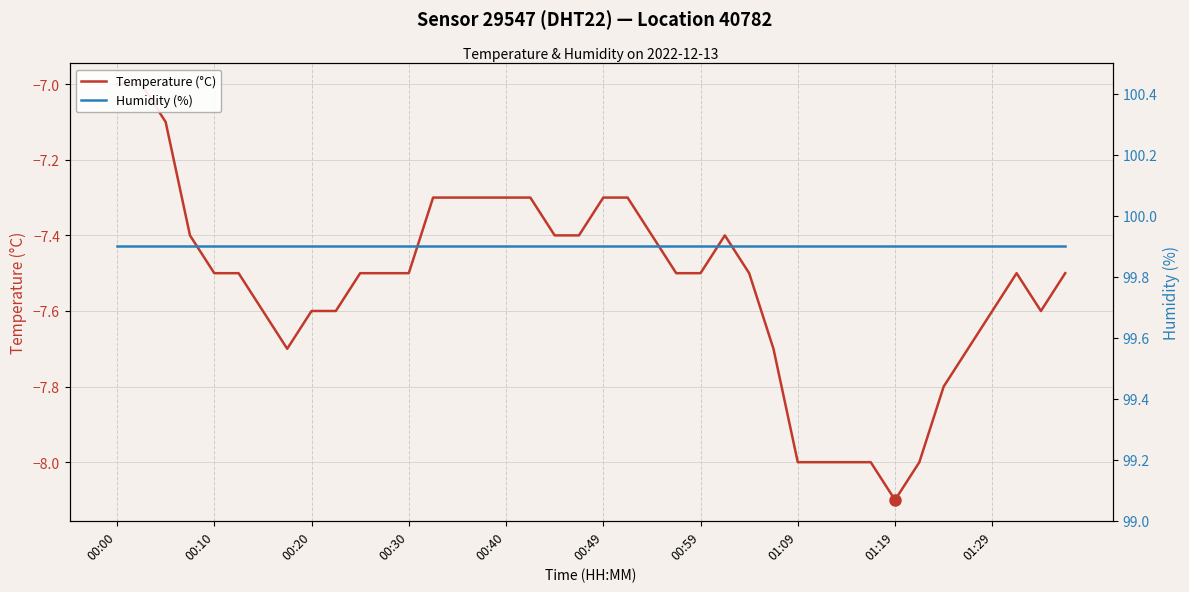

Rank the series by their average value, from highest to lowest.

Humidity (%), Temperature (°C)